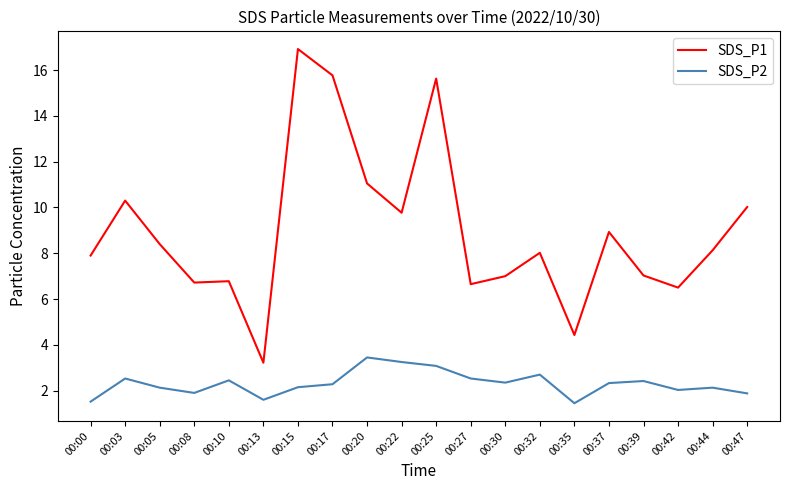

The SDS_P1 series shows 6.5 at 00:42. True or false?

True